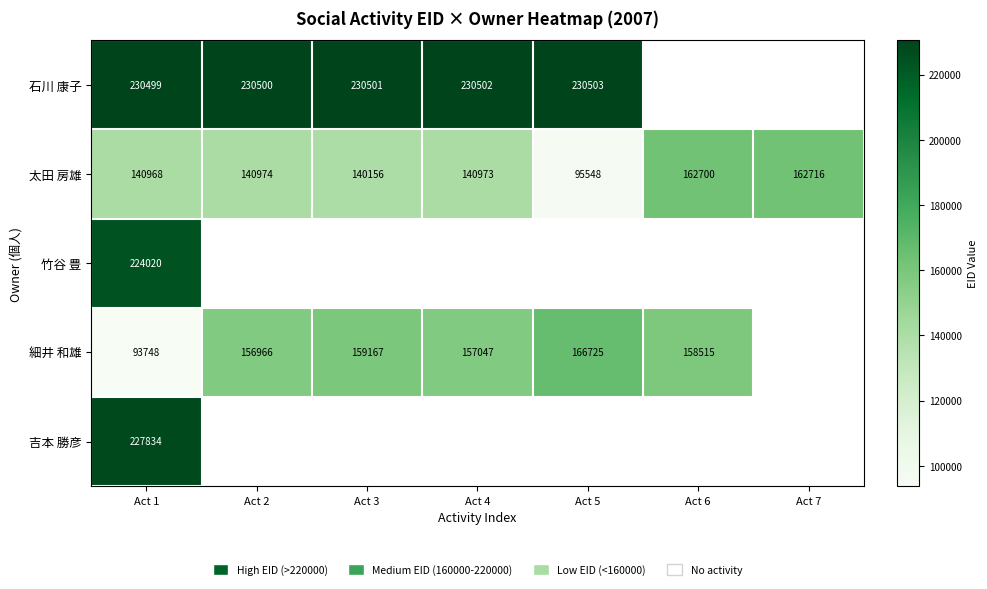

The value of 太田 房雄 at Act 3 is 251904. True or false?

False